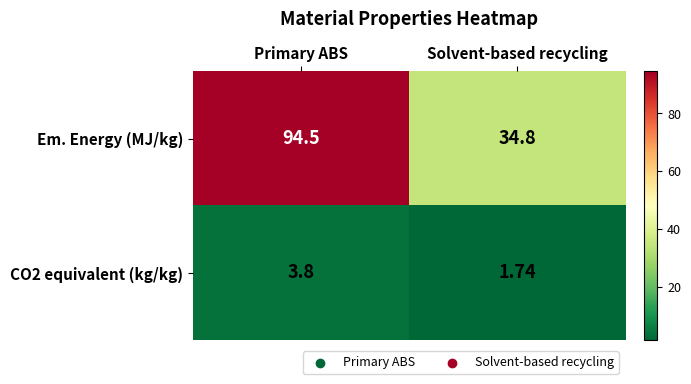

At which category is the sum across all series the highest?

Primary ABS